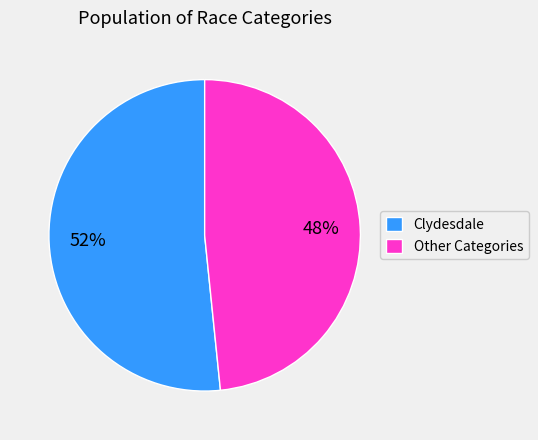

What percentage is the Clydesdale slice, to the nearest percent?

52%